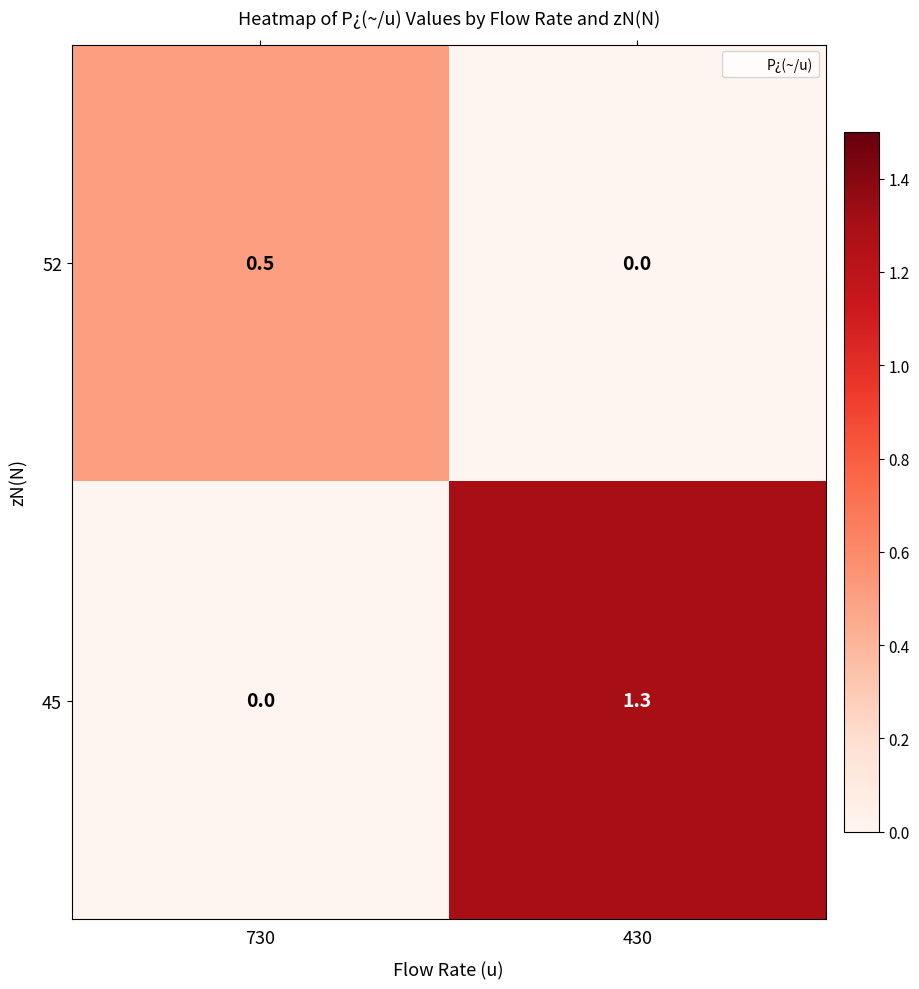

What is the spread (max minus min) of values at 430?

1.3